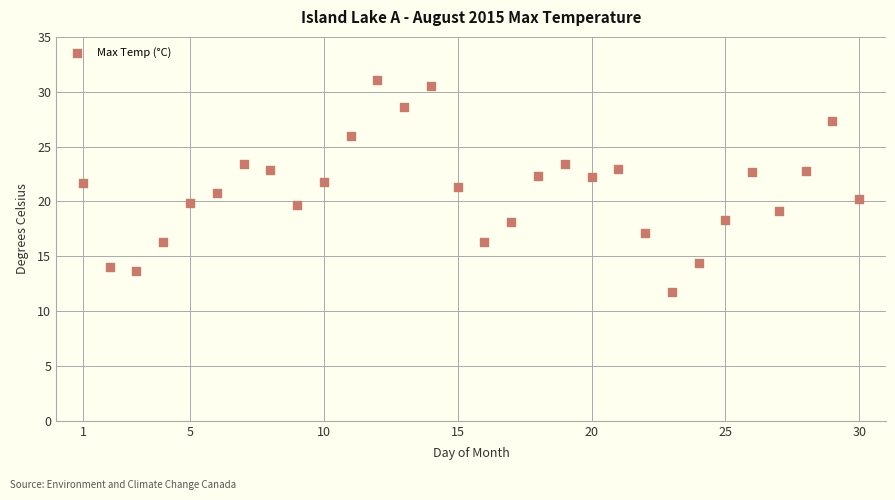

What is the range of X values (max minus min)?

29.0